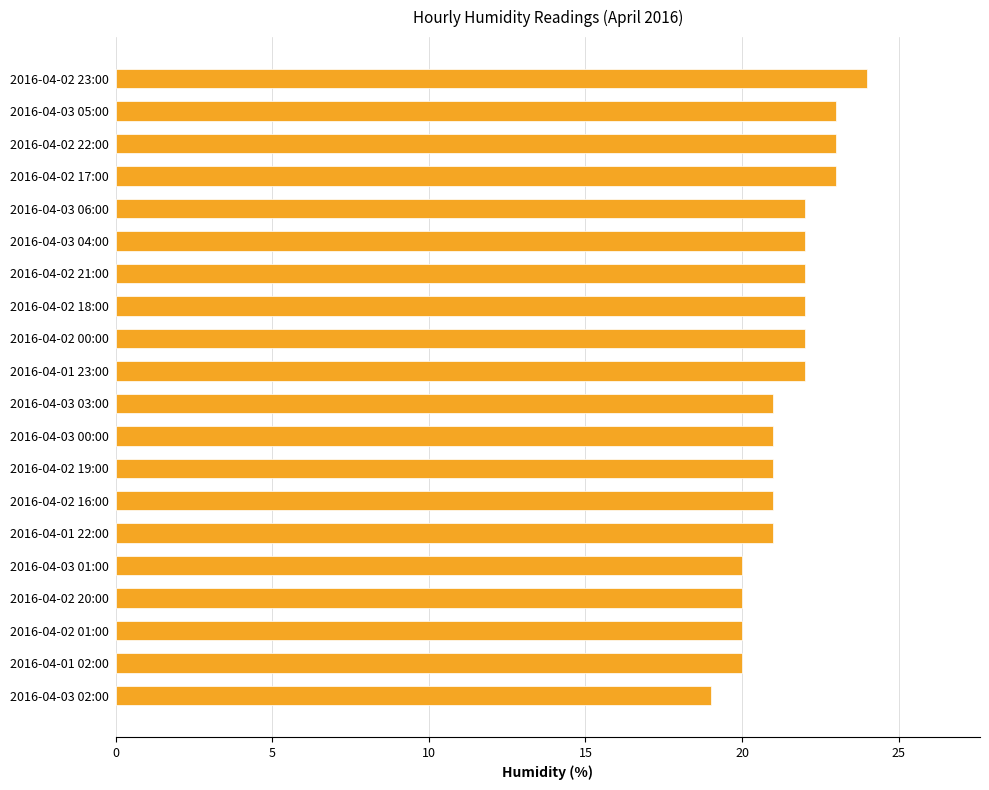

Does the chart contain any negative values?

No